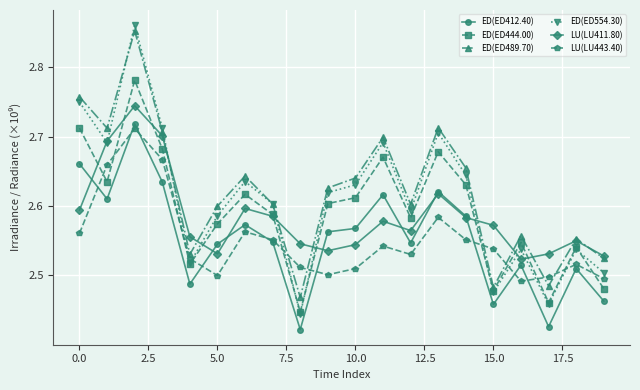

Which series has the widest spread of values?

ED(ED554.30)